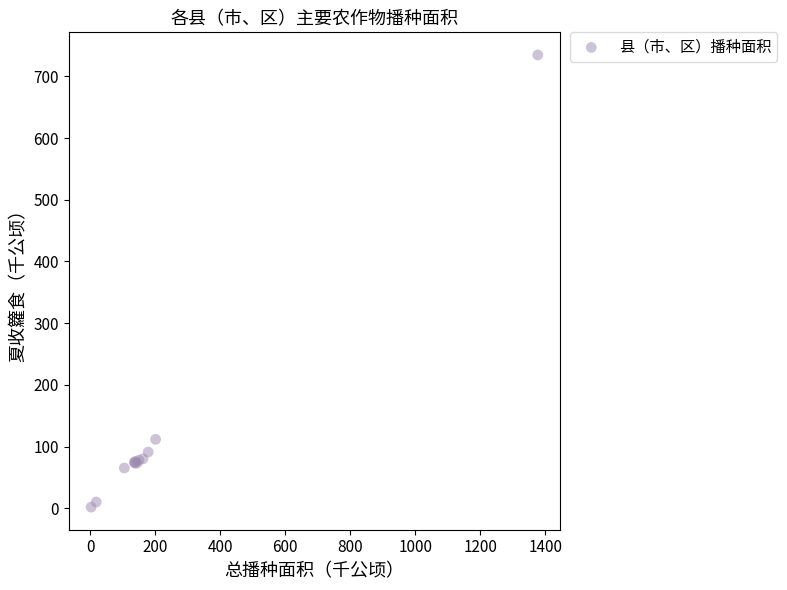

What Y value in the scatter plot is closest to 368?

111.7